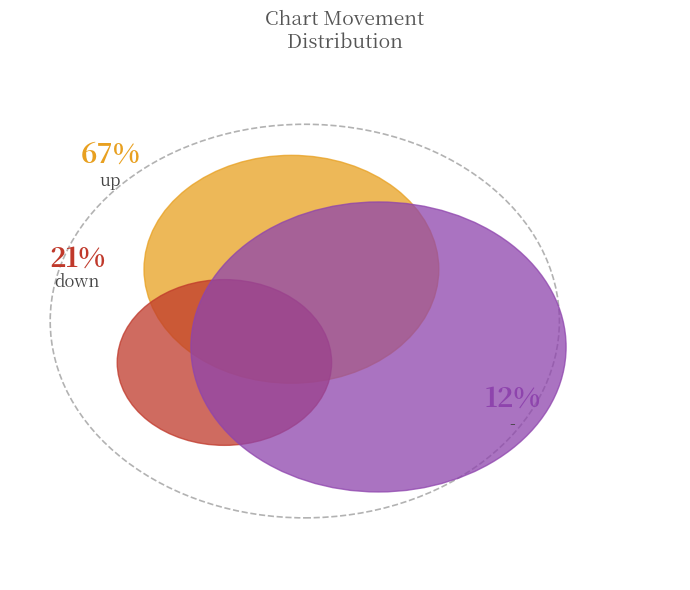

Which category has the smallest portion of the pie?

-